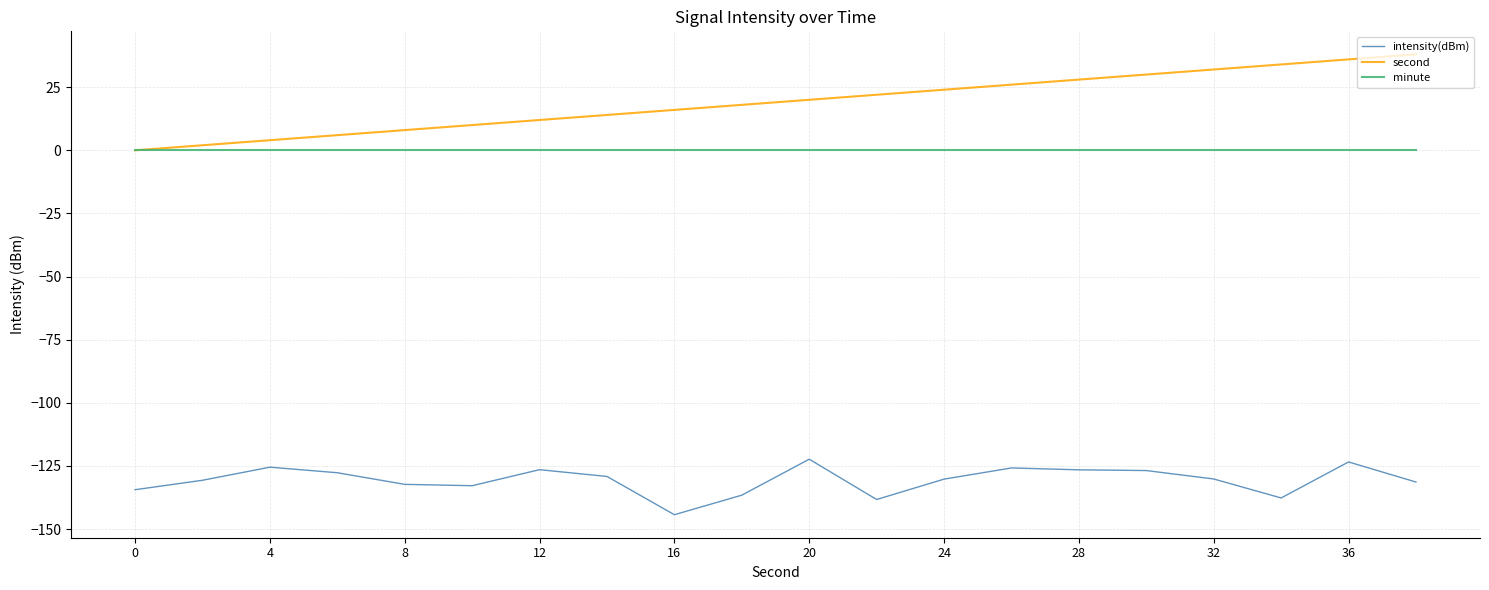

In intensity(dBm), how many points are lower than both neighbors (excluding endpoints)?

4